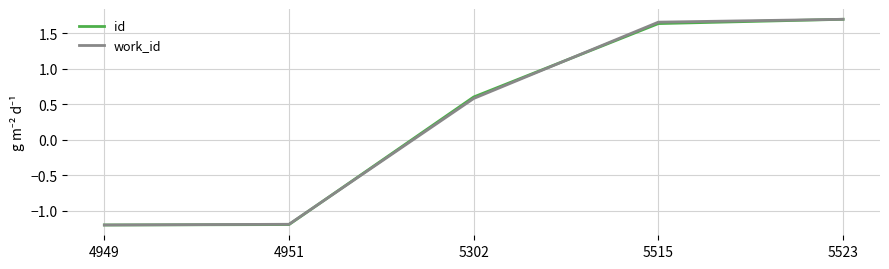

How many lines are shown in the chart?

2